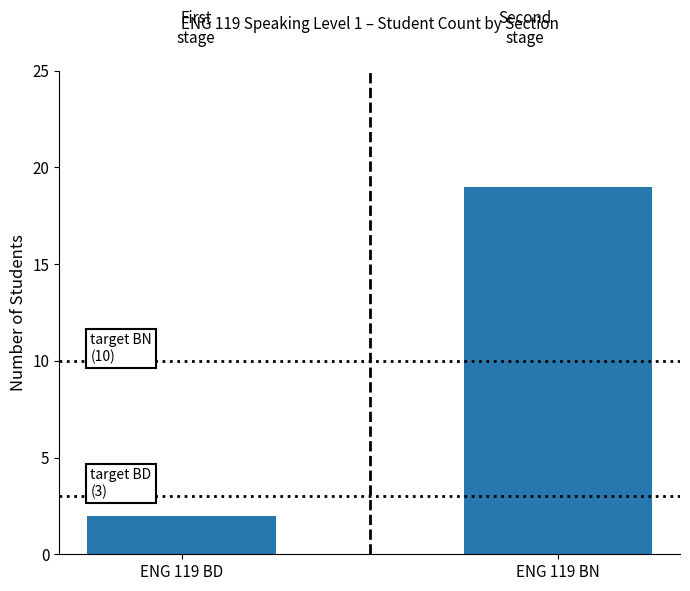

Are the bars horizontal?

No